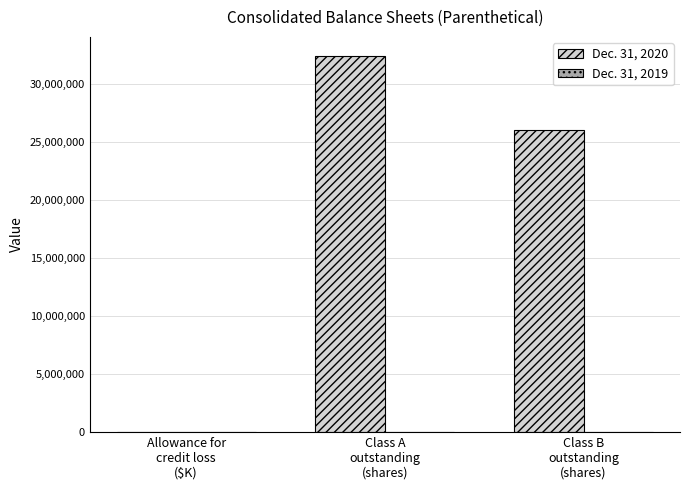

Which series has the largest total across all categories?

Dec. 31, 2020